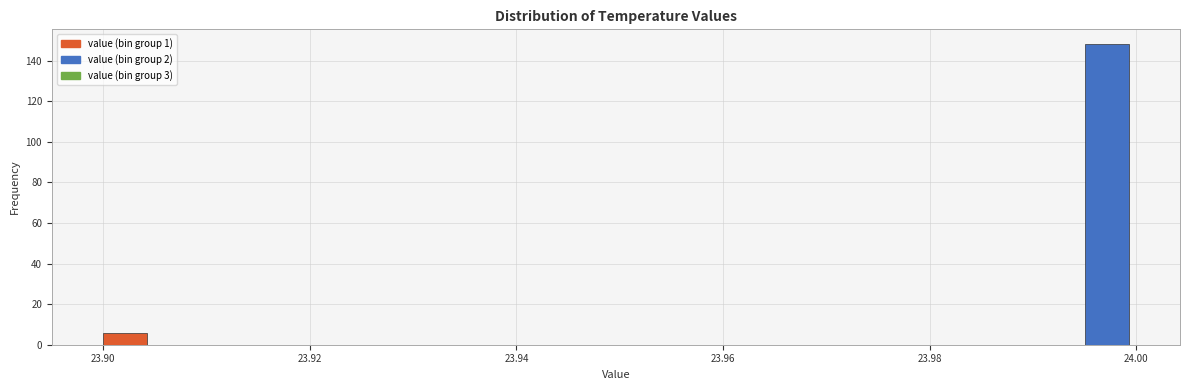

Around what value on the x-axis is the tallest bar? Give the approximate position of its centre, as read against the axis.

23.998